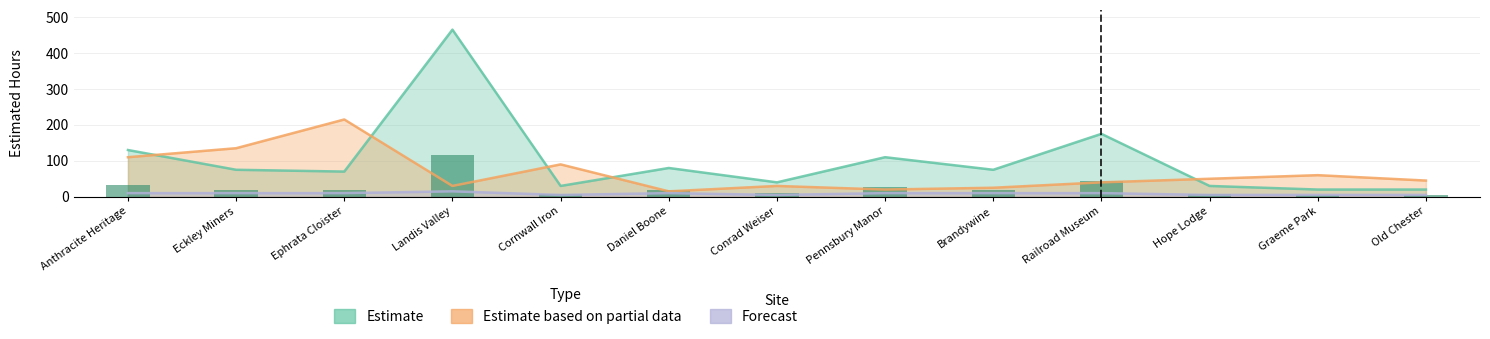

Is the value of Forecast at Conrad Weiser greater than the value of Estimate based on partial data at Graeme Park?

No